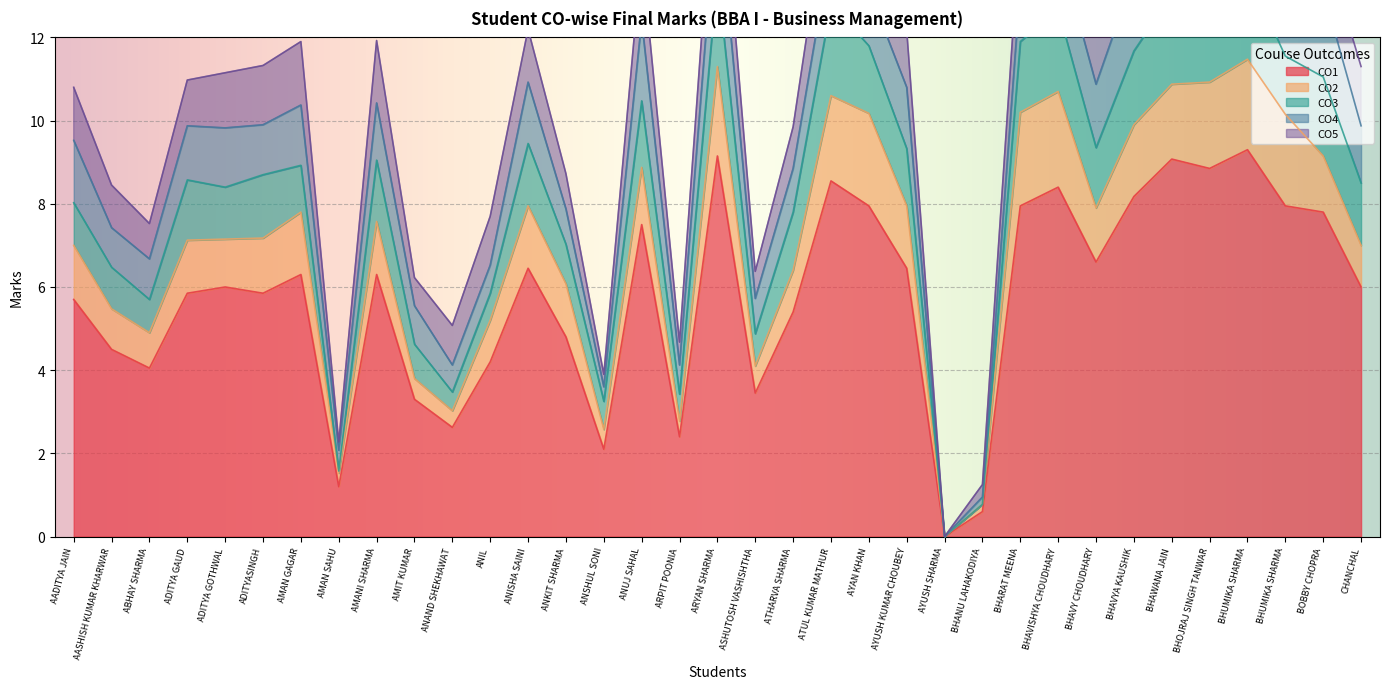

True or false: CO1 and CO3 cross at least once.

False